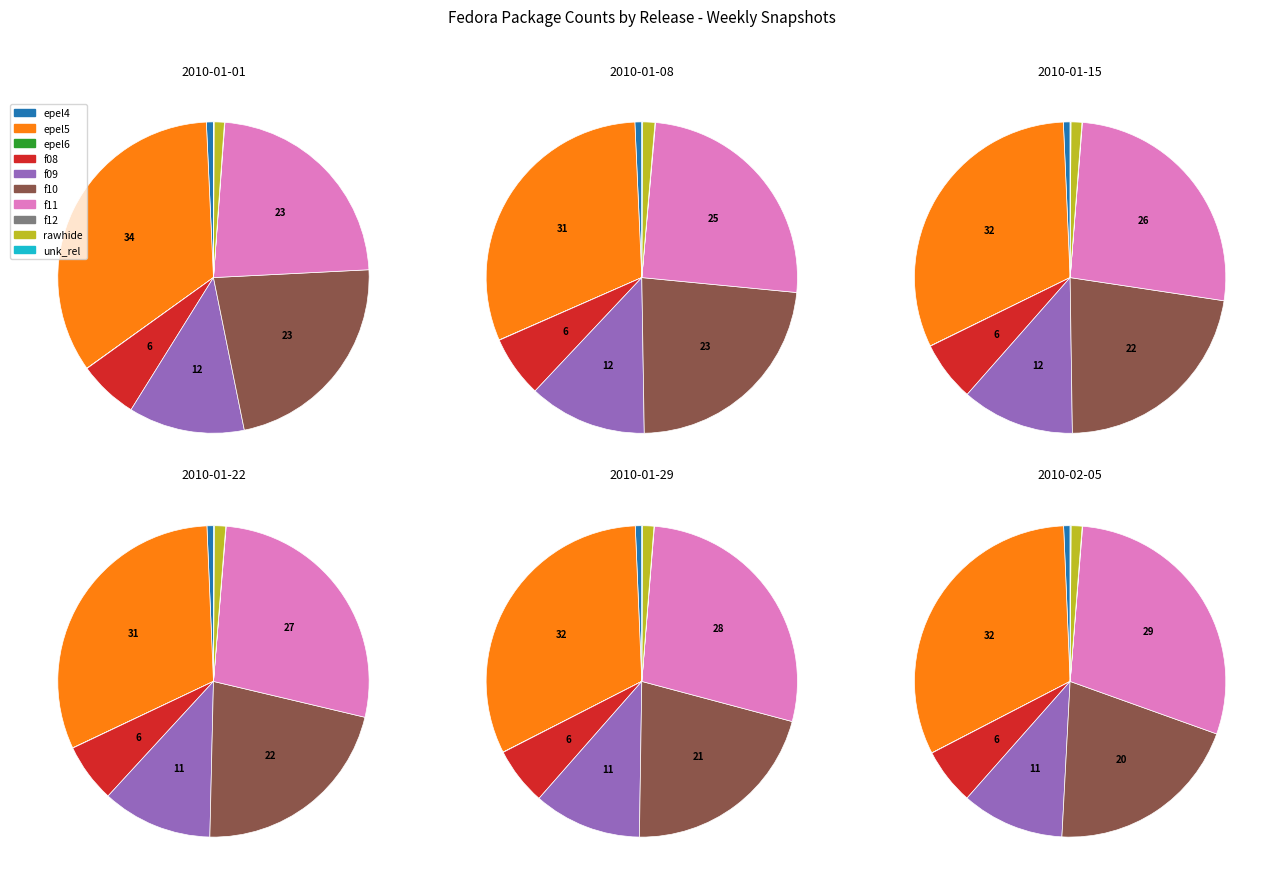

Is there any slice that represents more than half of the pie?

No